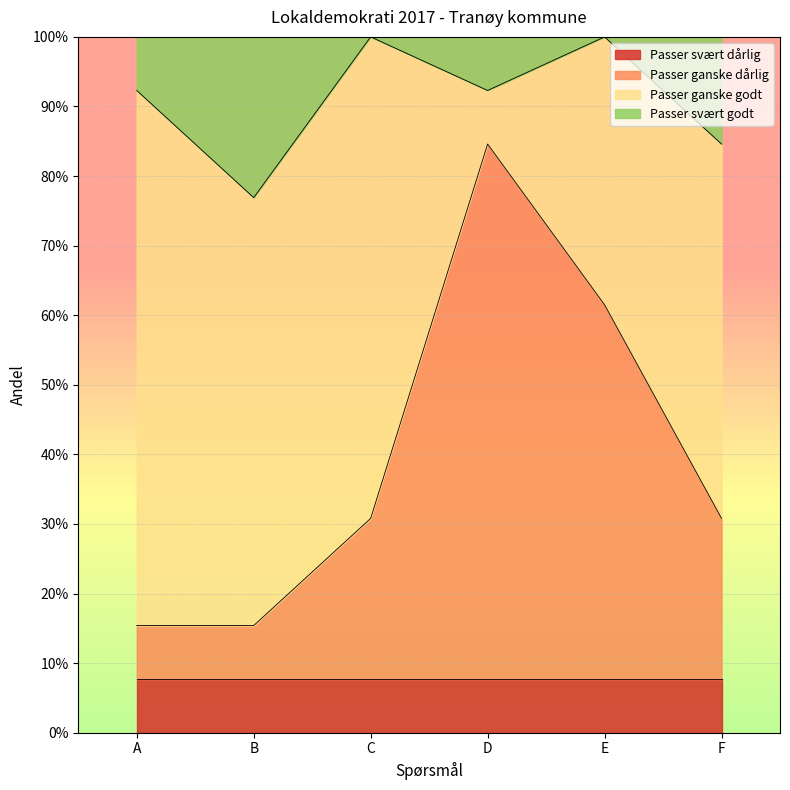

Is it true that Passer ganske godt equals 0.9 at F?

False